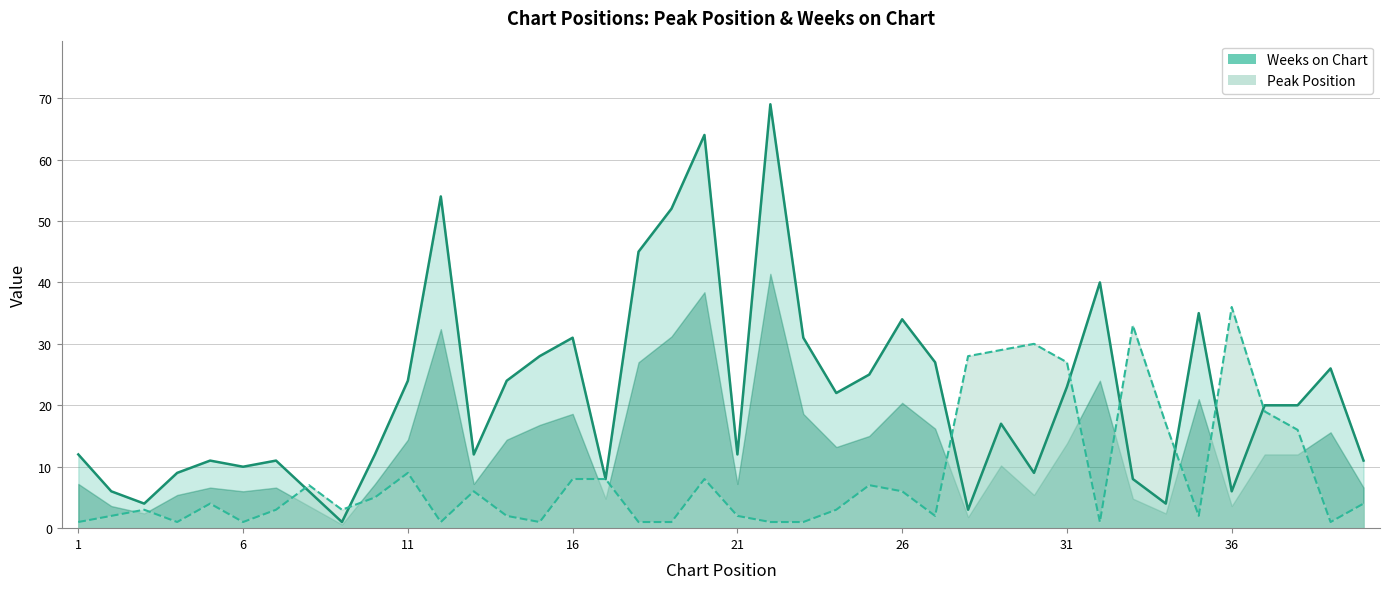

At how many categories does at least one series exceed 48?

4